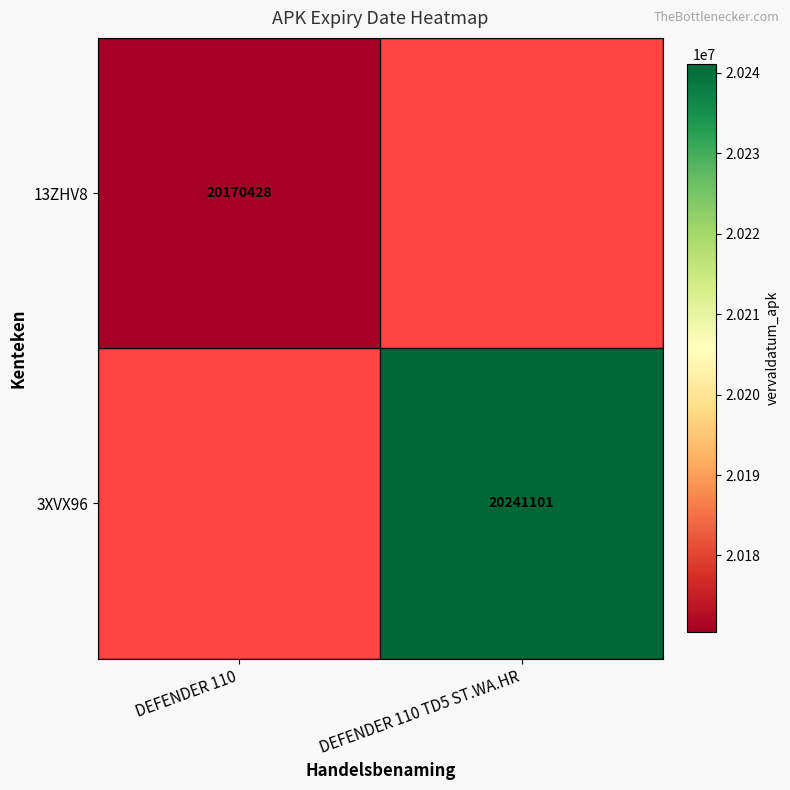

The 3XVX96 series shows 11626605 at DEFENDER 110 TD5 ST.WA.HR. True or false?

False